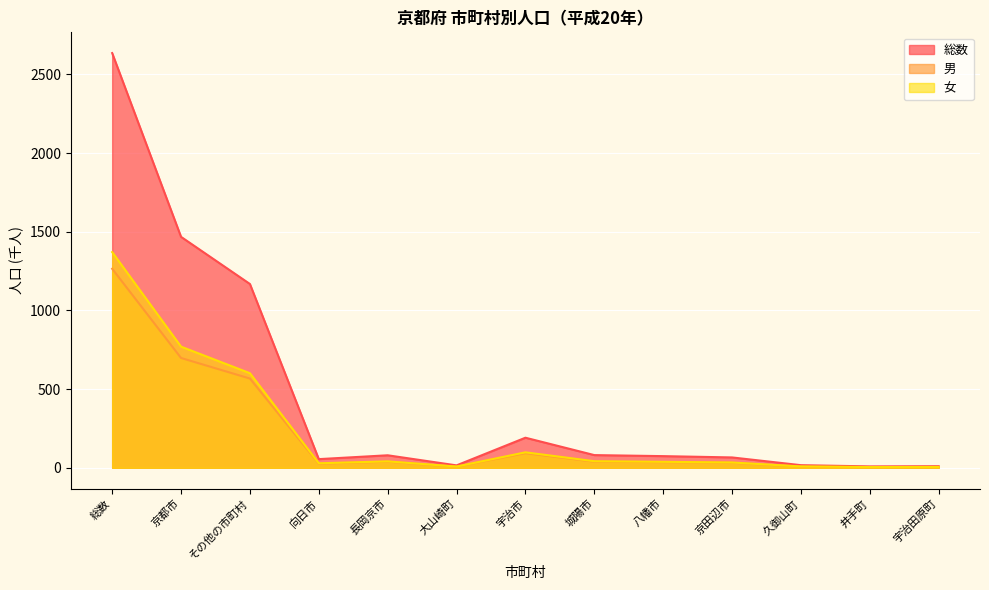

What is the value of the 総数 point at the 13th from the left?

10.0